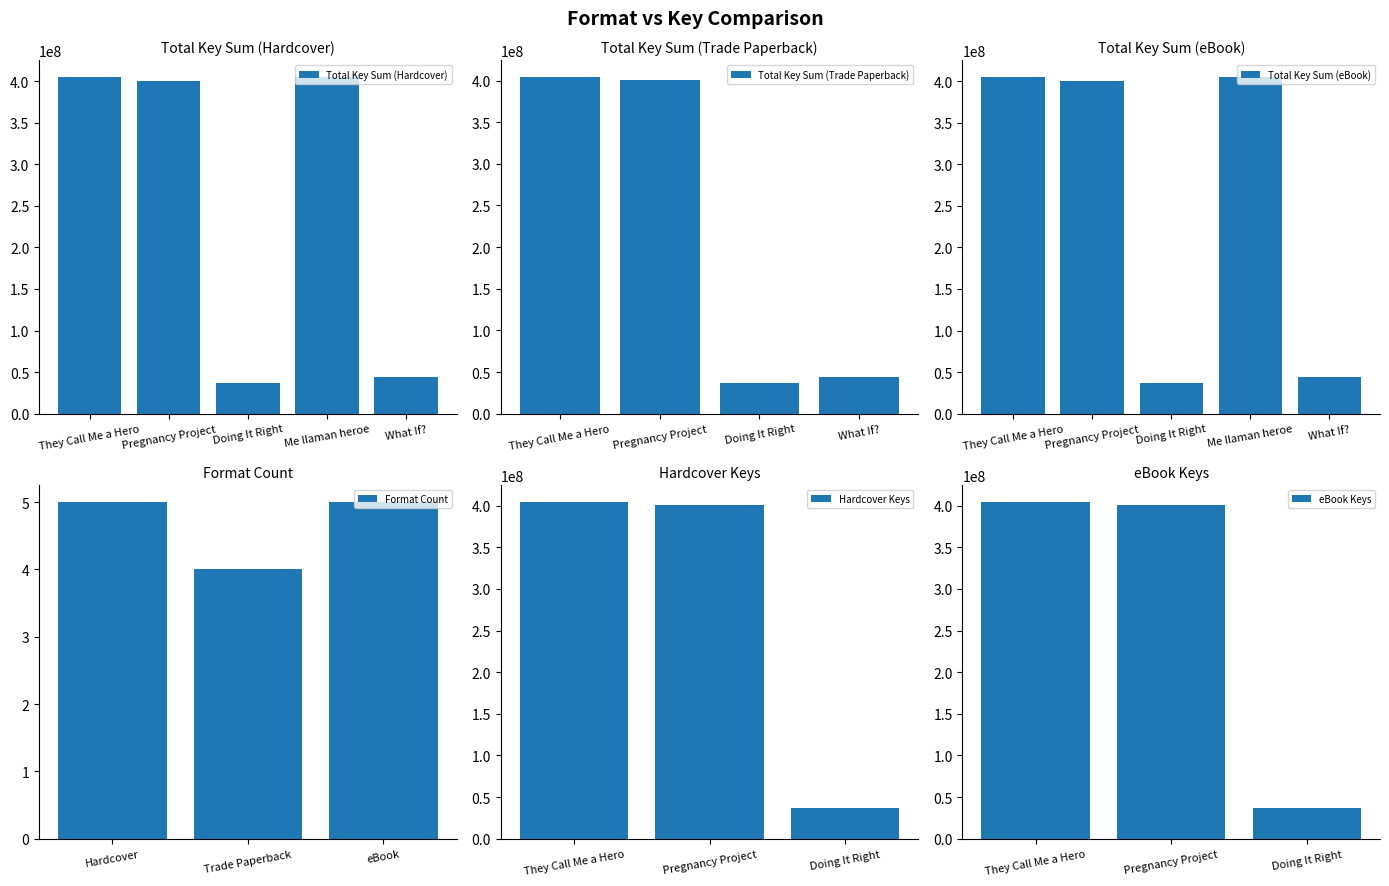

Does the chart contain stacked bars?

No